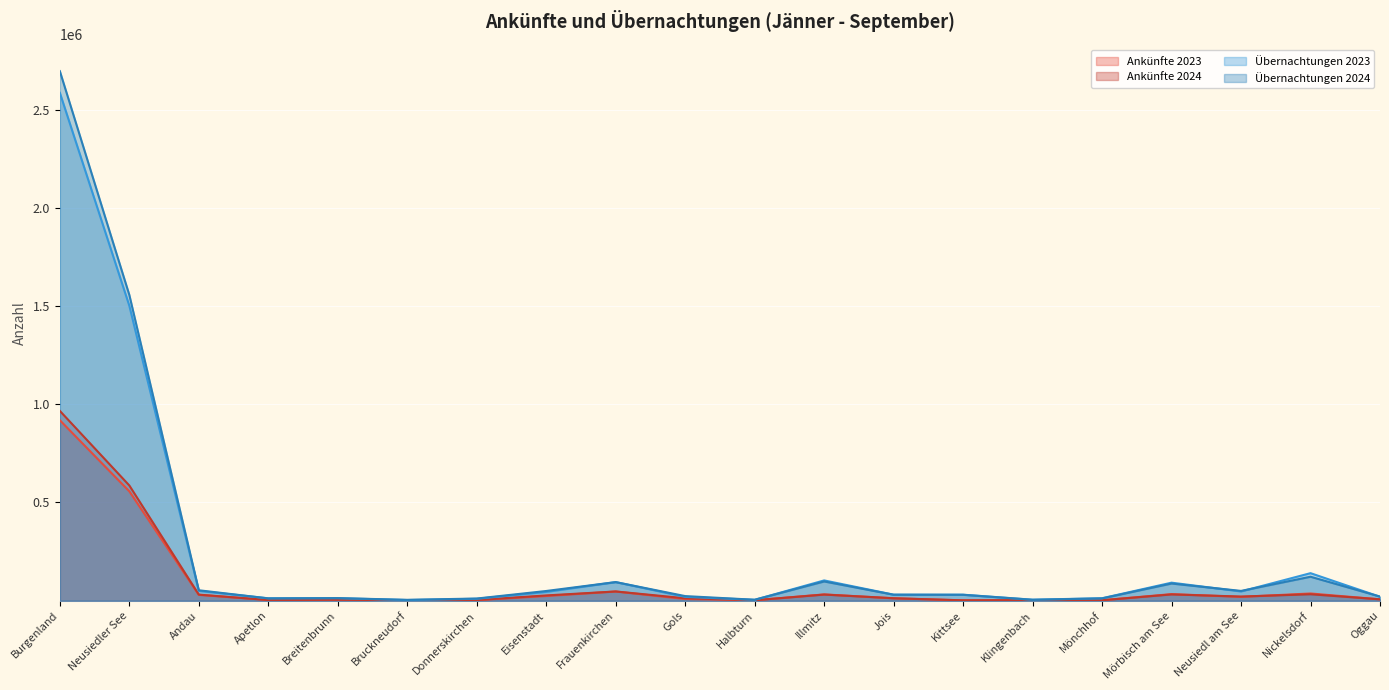

True or false: Übernachtungen 2024 and Ankünfte 2024 intersect in this chart.

False